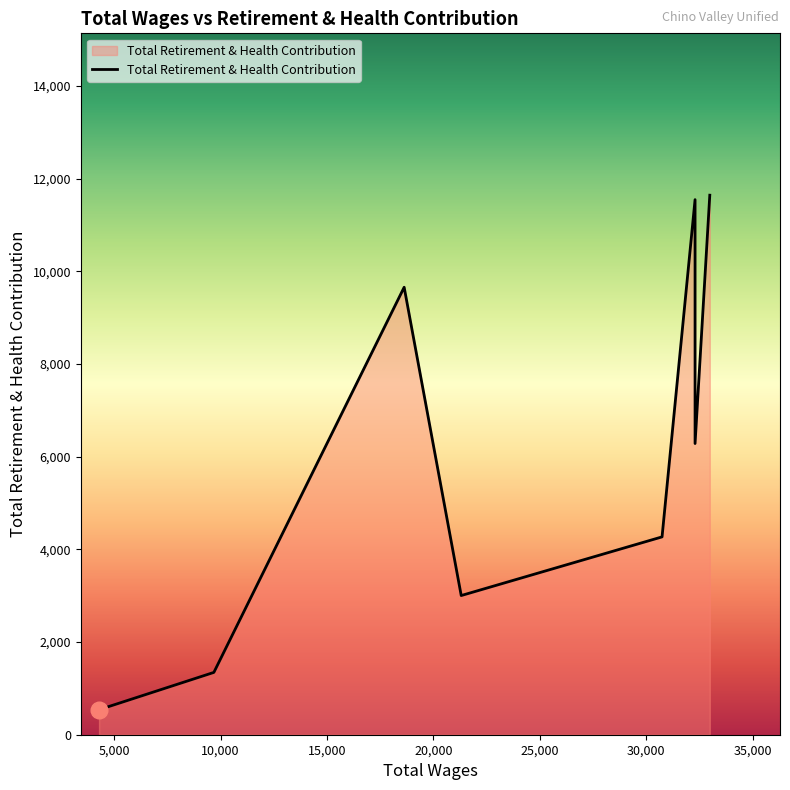

Is it true that the value at 32294.0 is 11549?

True